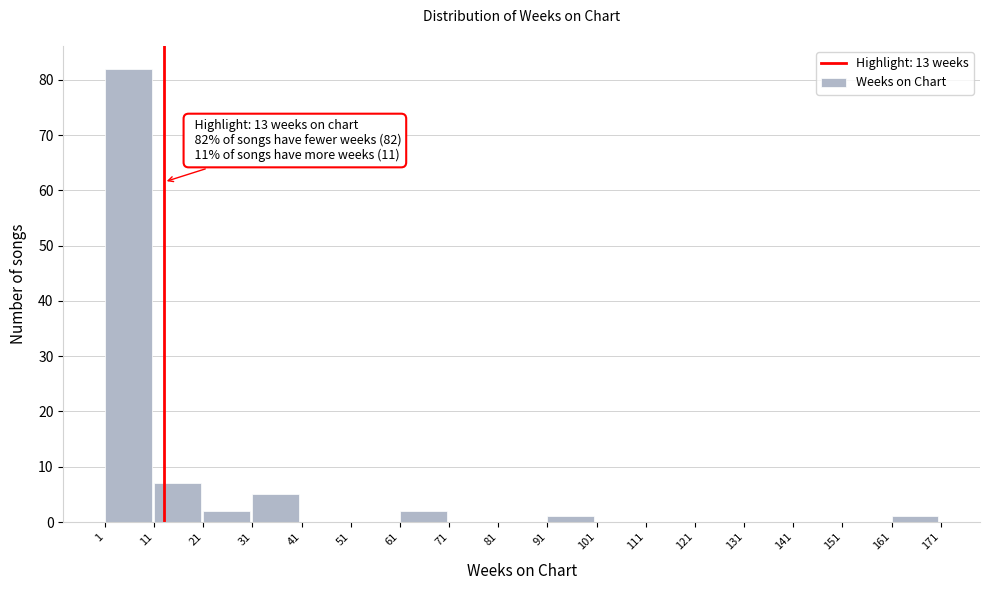

Over which range of the x-axis is the bar tallest?

1 to 11